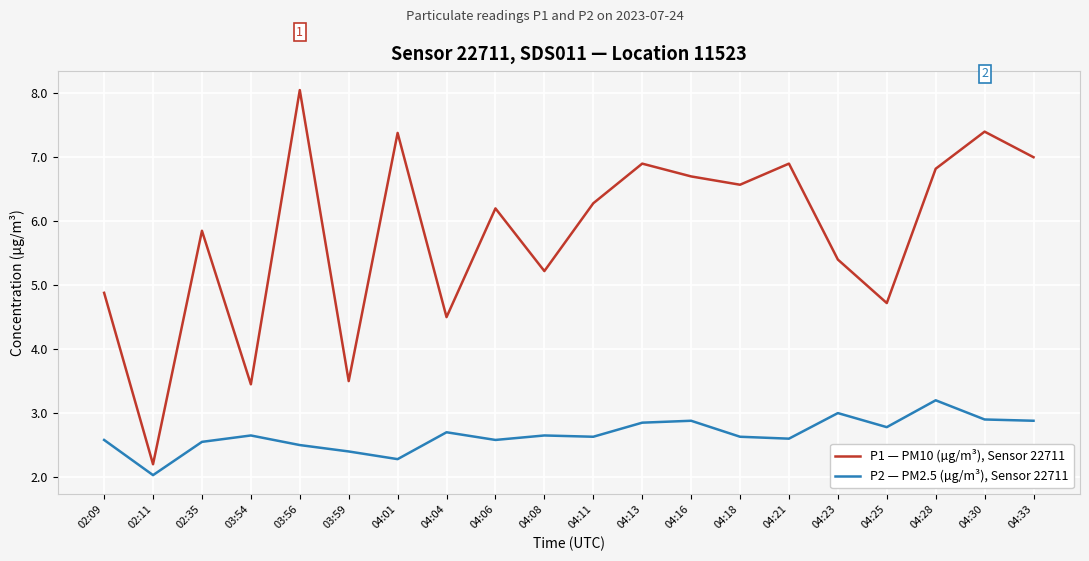

At which label does P1 — PM10 (µg/m³), Sensor 22711 reach its minimum?

02:11